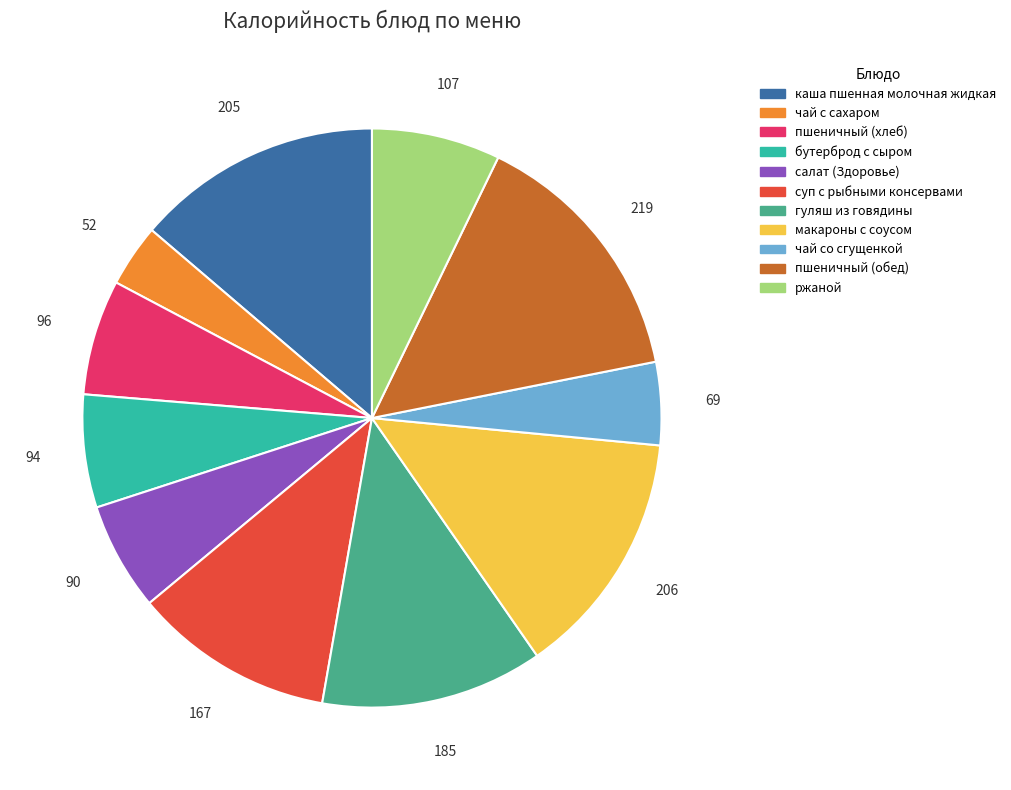

Count the number of slices in the pie.

11